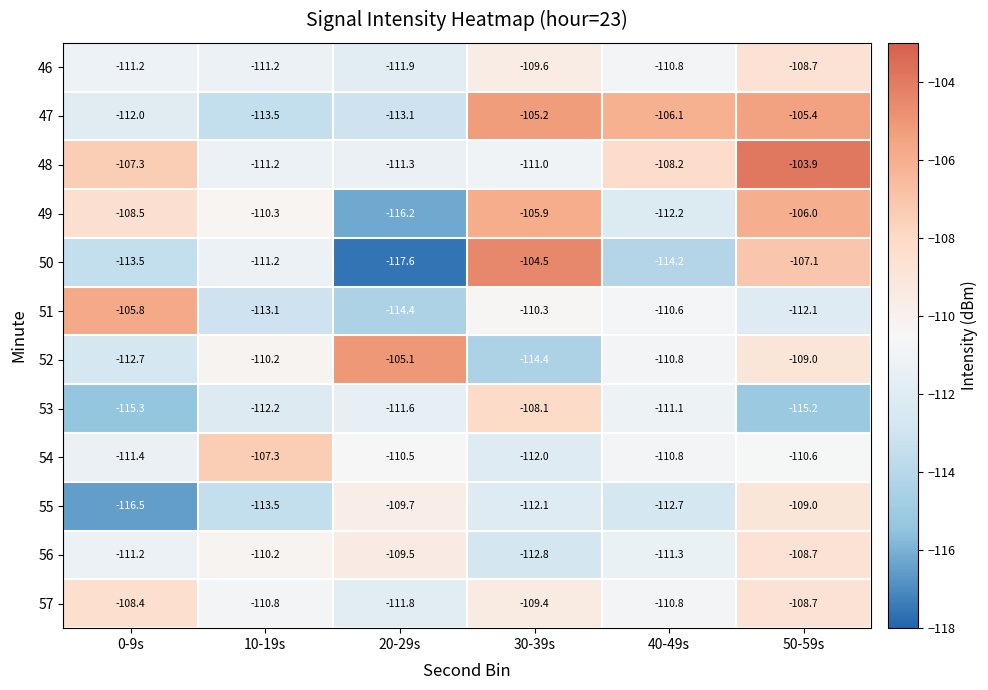

What is the greatest value displayed?

-103.9